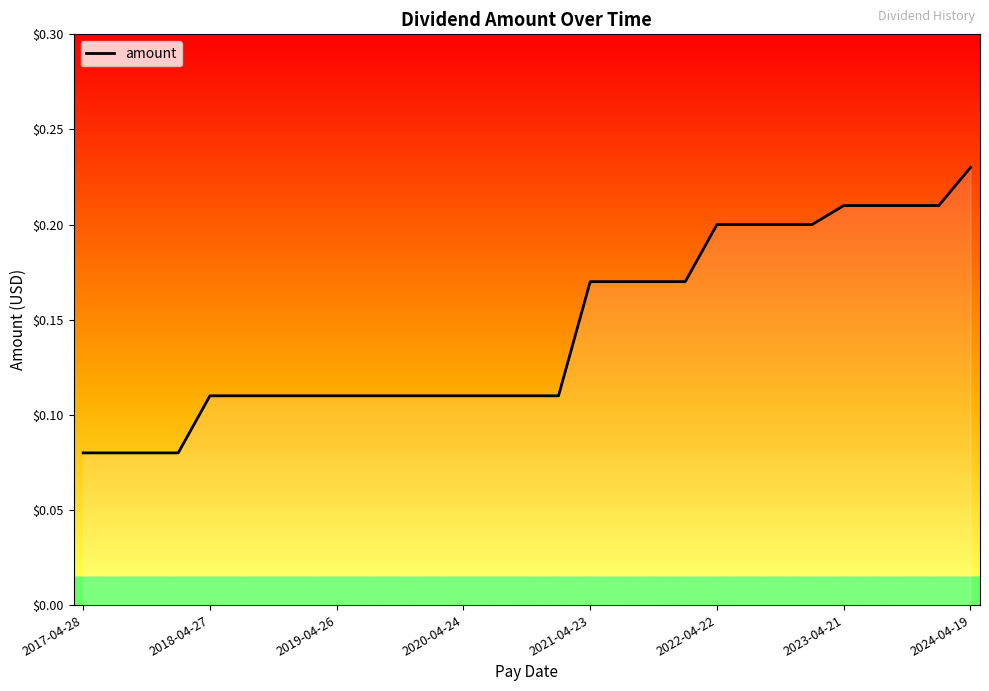

At which category does the chart reach its peak across all series?

2024-04-19